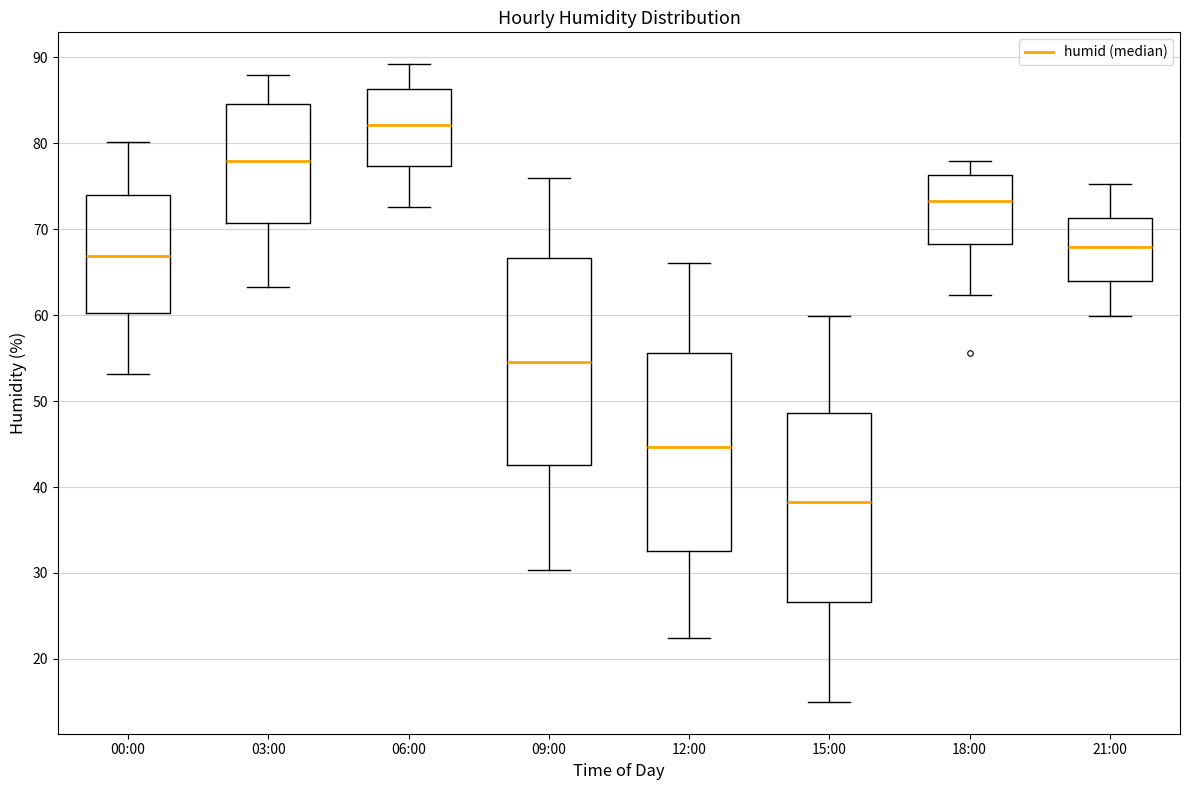

Reading left to right, read every box against the y-axis: the position of its median line, the range the box covers, and the ends of its whiskers. The values are not printed on the chart, so give them approximately, as read against the axis.

00:00: median 67, box 60 to 74, whiskers 53 to 80
03:00: median 78, box 71 to 85, whiskers 63 to 88
06:00: median 82, box 77 to 86, whiskers 73 to 89
09:00: median 55, box 43 to 67, whiskers 30 to 76
12:00: median 45, box 33 to 56, whiskers 22 to 66
15:00: median 38, box 27 to 49, whiskers 15 to 60
18:00: median 73, box 68 to 76, whiskers 62 to 78
21:00: median 68, box 64 to 71, whiskers 60 to 75